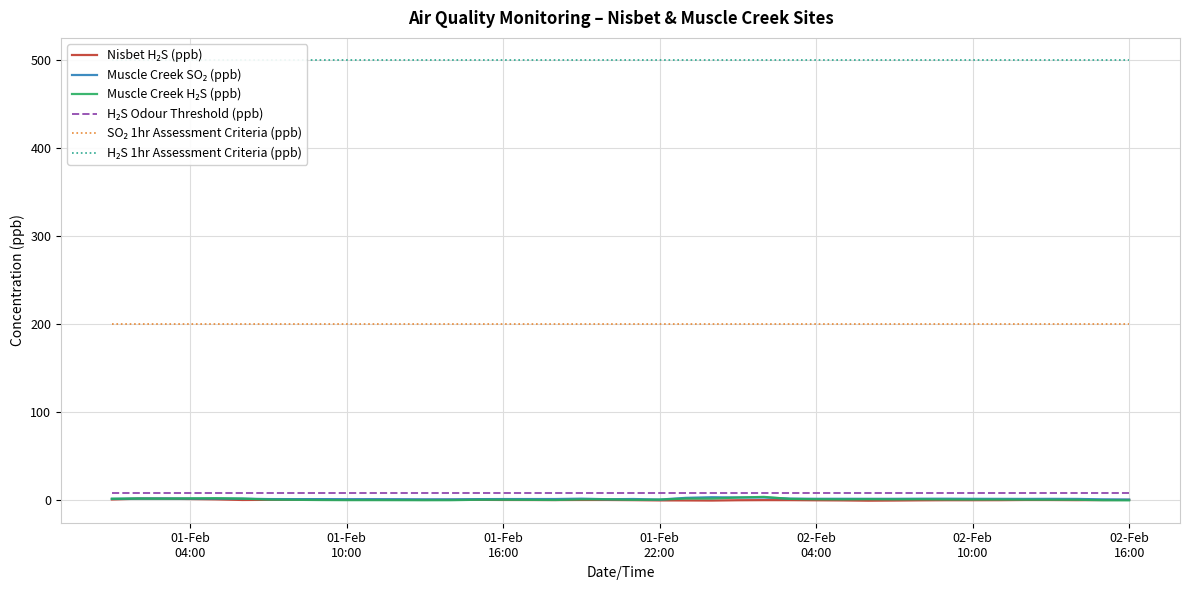

What is the difference between the maximum and minimum values in the Nisbet H₂S (ppb) series?

2.3